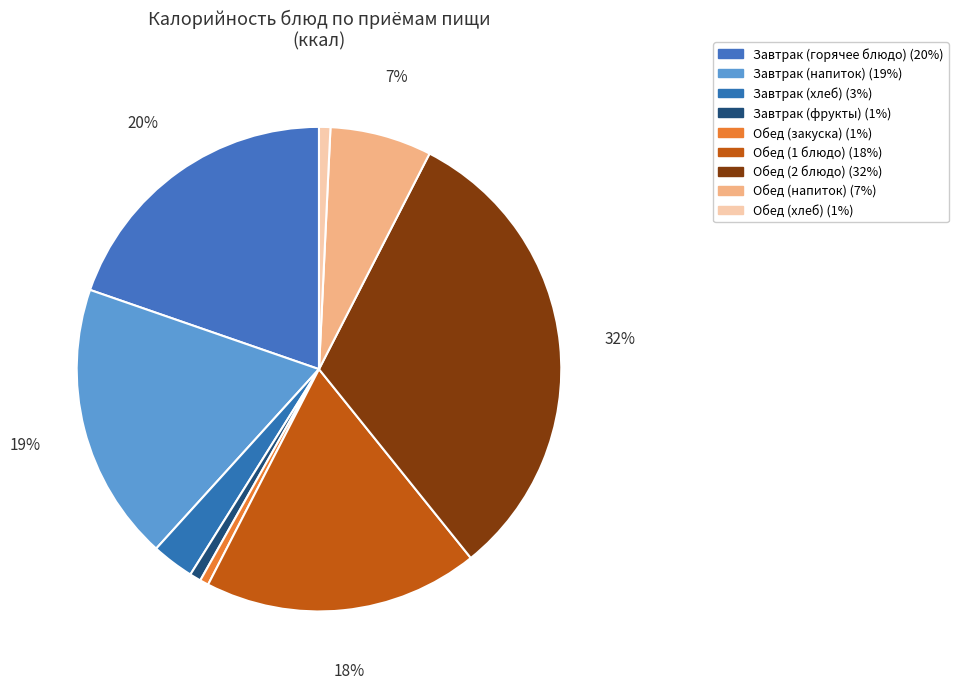

How many segments does this pie chart have?

9